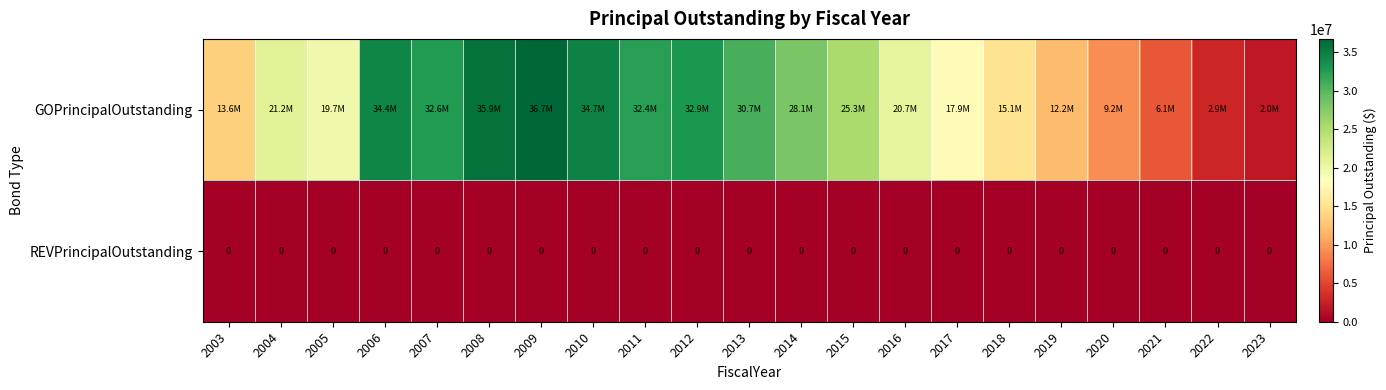

Is it true that REVPrincipalOutstanding equals 0 at 2013?

True